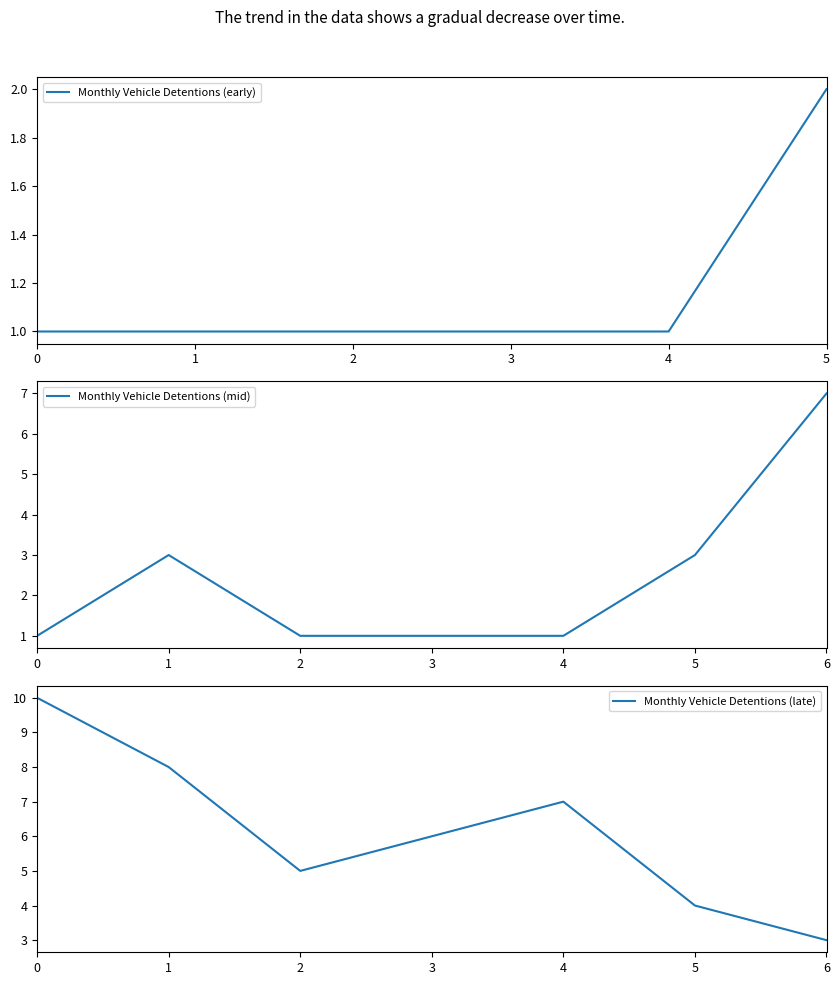

The Monthly Vehicle Detentions (early) series shows 1 at 2. True or false?

True